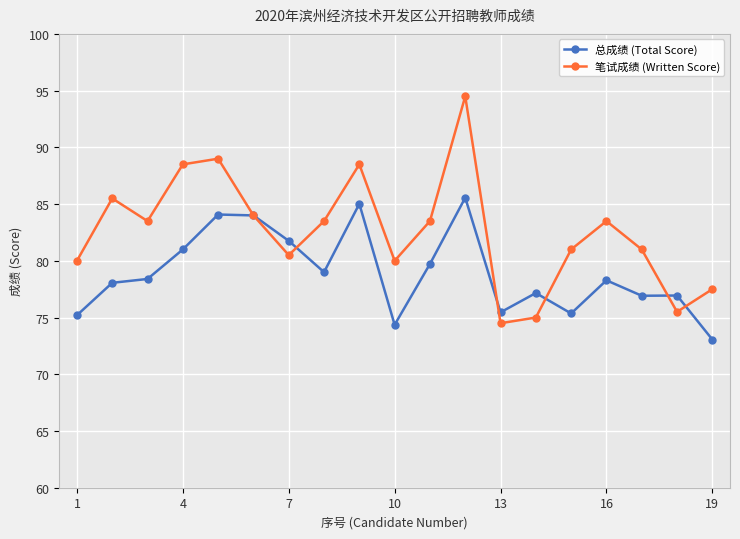

What is the sum of all 总成绩 (Total Score) values?

1499.3